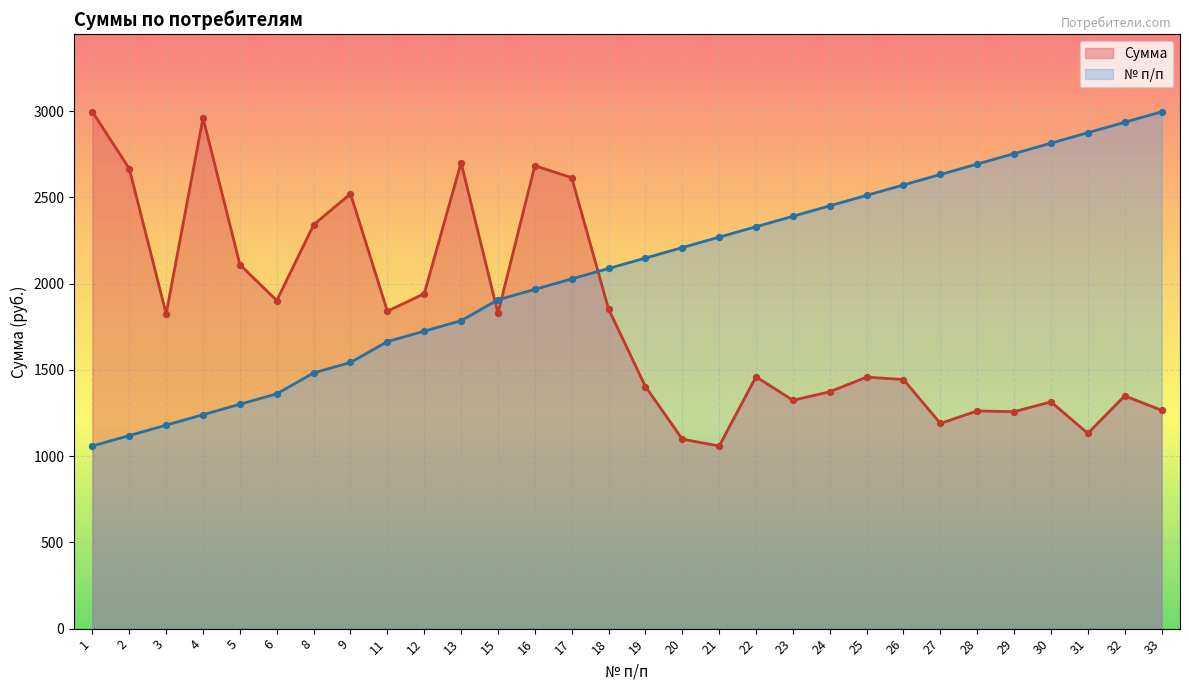

At which category is the sum across all series the highest?

16